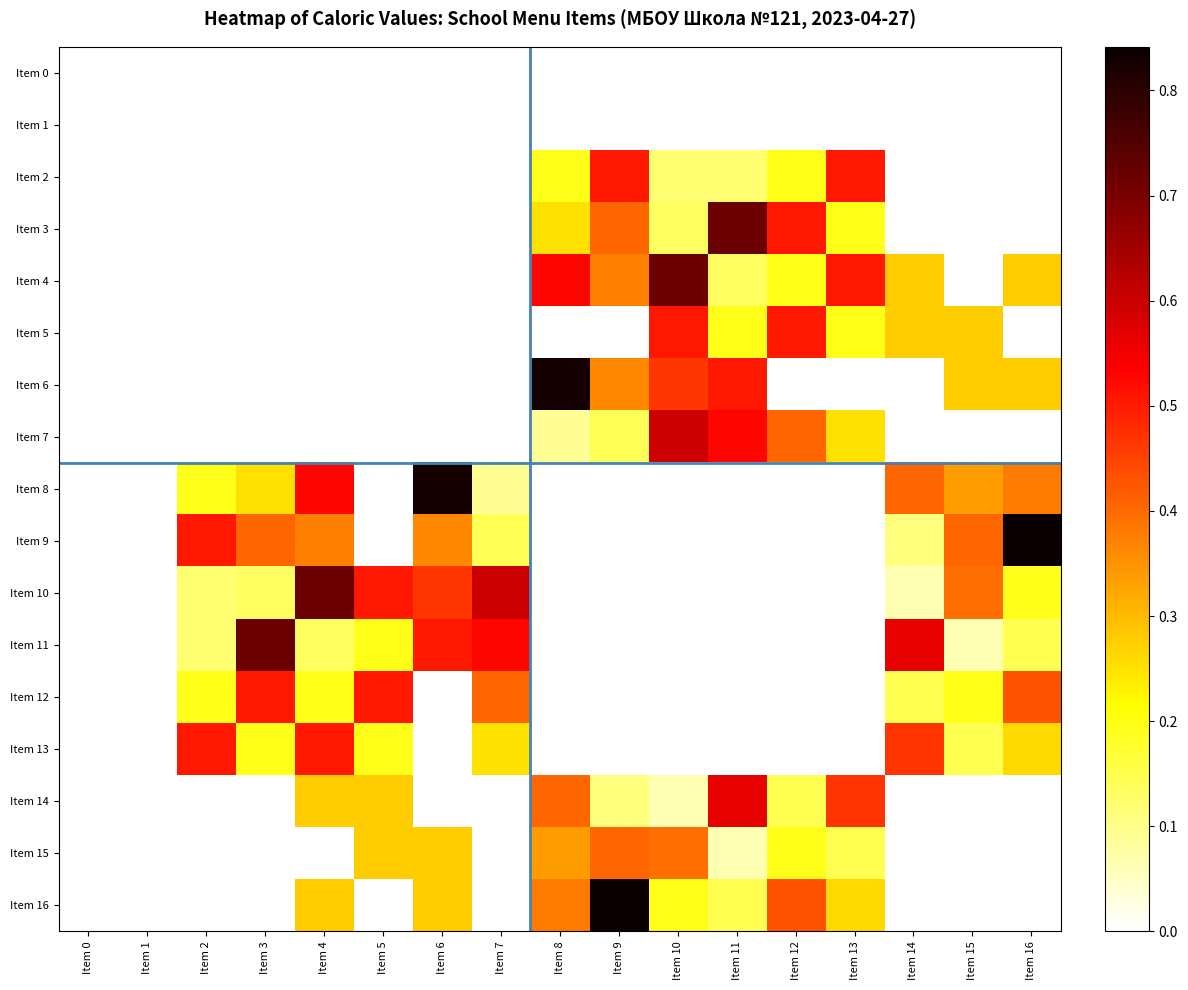

Reading left to right, what are all the values shown in this chart?

Item 0: Item 0=0.0	Item 1=0.0	Item 2=0.0	Item 3=0.0	Item 4=0.0	Item 5=0.0	Item 6=0.0	Item 7=0.0	Item 8=0.0	Item 9=0.0	Item 10=0.0	Item 11=0.0	Item 12=0.0	Item 13=0.0	Item 14=0.0	Item 15=0.0	Item 16=0.0
Item 1: Item 0=0.0	Item 1=0.0	Item 2=0.0	Item 3=0.0	Item 4=0.0	Item 5=0.0	Item 6=0.0	Item 7=0.0	Item 8=0.0	Item 9=0.0	Item 10=0.0	Item 11=0.0	Item 12=0.0	Item 13=0.0	Item 14=0.0	Item 15=0.0	Item 16=0.0
Item 2: Item 0=0.0	Item 1=0.0	Item 2=0.0	Item 3=0.0	Item 4=0.0	Item 5=0.0	Item 6=0.0	Item 7=0.0	Item 8=0.2	Item 9=0.5	Item 10=0.1	Item 11=0.1	Item 12=0.2	Item 13=0.5	Item 14=0.0	Item 15=0.0	Item 16=0.0
Item 3: Item 0=0.0	Item 1=0.0	Item 2=0.0	Item 3=0.0	Item 4=0.0	Item 5=0.0	Item 6=0.0	Item 7=0.0	Item 8=0.3	Item 9=0.4	Item 10=0.1	Item 11=0.7	Item 12=0.5	Item 13=0.2	Item 14=0.0	Item 15=0.0	Item 16=0.0
Item 4: Item 0=0.0	Item 1=0.0	Item 2=0.0	Item 3=0.0	Item 4=0.0	Item 5=0.0	Item 6=0.0	Item 7=0.0	Item 8=0.5	Item 9=0.4	Item 10=0.7	Item 11=0.1	Item 12=0.2	Item 13=0.5	Item 14=0.3	Item 15=0.0	Item 16=0.3
Item 5: Item 0=0.0	Item 1=0.0	Item 2=0.0	Item 3=0.0	Item 4=0.0	Item 5=0.0	Item 6=0.0	Item 7=0.0	Item 8=0.0	Item 9=0.0	Item 10=0.5	Item 11=0.2	Item 12=0.5	Item 13=0.2	Item 14=0.3	Item 15=0.3	Item 16=0.0
Item 6: Item 0=0.0	Item 1=0.0	Item 2=0.0	Item 3=0.0	Item 4=0.0	Item 5=0.0	Item 6=0.0	Item 7=0.0	Item 8=0.8	Item 9=0.4	Item 10=0.5	Item 11=0.5	Item 12=0.0	Item 13=0.0	Item 14=0.0	Item 15=0.3	Item 16=0.3
Item 7: Item 0=0.0	Item 1=0.0	Item 2=0.0	Item 3=0.0	Item 4=0.0	Item 5=0.0	Item 6=0.0	Item 7=0.0	Item 8=0.1	Item 9=0.1	Item 10=0.6	Item 11=0.5	Item 12=0.4	Item 13=0.3	Item 14=0.0	Item 15=0.0	Item 16=0.0
Item 8: Item 0=0.0	Item 1=0.0	Item 2=0.2	Item 3=0.3	Item 4=0.5	Item 5=0.0	Item 6=0.8	Item 7=0.1	Item 8=0.0	Item 9=0.0	Item 10=0.0	Item 11=0.0	Item 12=0.0	Item 13=0.0	Item 14=0.4	Item 15=0.3	Item 16=0.4
Item 9: Item 0=0.0	Item 1=0.0	Item 2=0.5	Item 3=0.4	Item 4=0.4	Item 5=0.0	Item 6=0.4	Item 7=0.1	Item 8=0.0	Item 9=0.0	Item 10=0.0	Item 11=0.0	Item 12=0.0	Item 13=0.0	Item 14=0.1	Item 15=0.4	Item 16=0.8
Item 10: Item 0=0.0	Item 1=0.0	Item 2=0.1	Item 3=0.1	Item 4=0.7	Item 5=0.5	Item 6=0.5	Item 7=0.6	Item 8=0.0	Item 9=0.0	Item 10=0.0	Item 11=0.0	Item 12=0.0	Item 13=0.0	Item 14=0.1	Item 15=0.4	Item 16=0.2
Item 11: Item 0=0.0	Item 1=0.0	Item 2=0.1	Item 3=0.7	Item 4=0.1	Item 5=0.2	Item 6=0.5	Item 7=0.5	Item 8=0.0	Item 9=0.0	Item 10=0.0	Item 11=0.0	Item 12=0.0	Item 13=0.0	Item 14=0.6	Item 15=0.1	Item 16=0.1
Item 12: Item 0=0.0	Item 1=0.0	Item 2=0.2	Item 3=0.5	Item 4=0.2	Item 5=0.5	Item 6=0.0	Item 7=0.4	Item 8=0.0	Item 9=0.0	Item 10=0.0	Item 11=0.0	Item 12=0.0	Item 13=0.0	Item 14=0.1	Item 15=0.2	Item 16=0.4
Item 13: Item 0=0.0	Item 1=0.0	Item 2=0.5	Item 3=0.2	Item 4=0.5	Item 5=0.2	Item 6=0.0	Item 7=0.3	Item 8=0.0	Item 9=0.0	Item 10=0.0	Item 11=0.0	Item 12=0.0	Item 13=0.0	Item 14=0.5	Item 15=0.1	Item 16=0.3
Item 14: Item 0=0.0	Item 1=0.0	Item 2=0.0	Item 3=0.0	Item 4=0.3	Item 5=0.3	Item 6=0.0	Item 7=0.0	Item 8=0.4	Item 9=0.1	Item 10=0.1	Item 11=0.6	Item 12=0.1	Item 13=0.5	Item 14=0.0	Item 15=0.0	Item 16=0.0
Item 15: Item 0=0.0	Item 1=0.0	Item 2=0.0	Item 3=0.0	Item 4=0.0	Item 5=0.3	Item 6=0.3	Item 7=0.0	Item 8=0.3	Item 9=0.4	Item 10=0.4	Item 11=0.1	Item 12=0.2	Item 13=0.1	Item 14=0.0	Item 15=0.0	Item 16=0.0
Item 16: Item 0=0.0	Item 1=0.0	Item 2=0.0	Item 3=0.0	Item 4=0.3	Item 5=0.0	Item 6=0.3	Item 7=0.0	Item 8=0.4	Item 9=0.8	Item 10=0.2	Item 11=0.1	Item 12=0.4	Item 13=0.3	Item 14=0.0	Item 15=0.0	Item 16=0.0